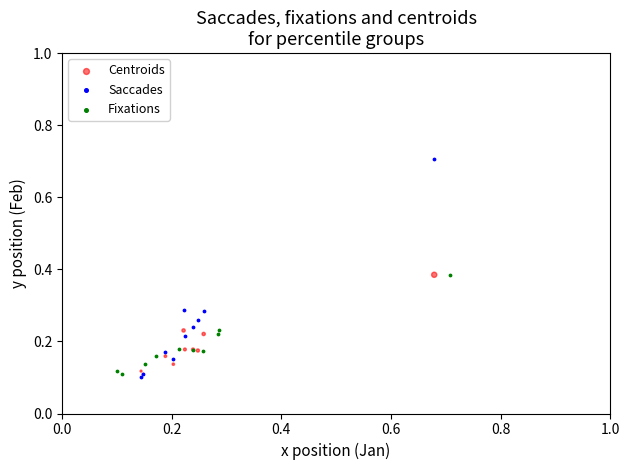

Which series has the largest Y range (max minus min)?

Saccades